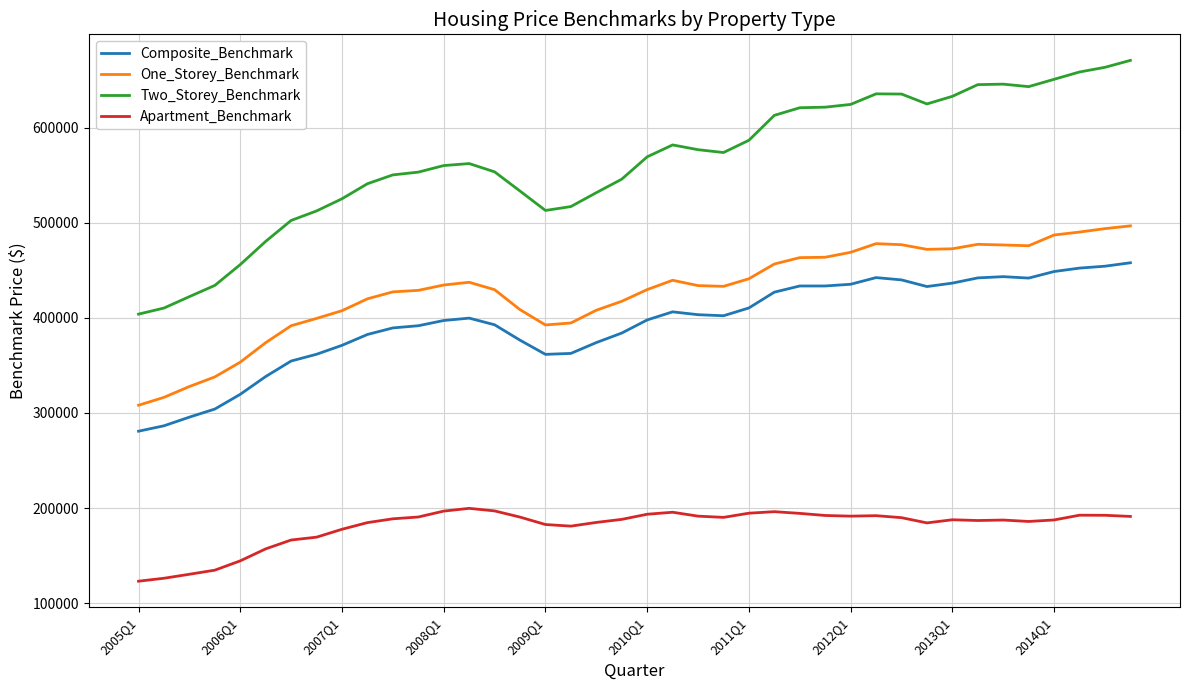

Which series has the widest spread of values?

Two_Storey_Benchmark